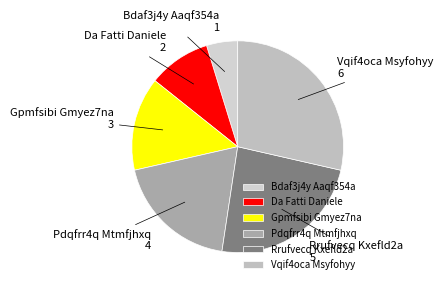

Is the sum of Pdqfrr4q Mtmfjhxq and Da Fatti Daniele greater than half?

No